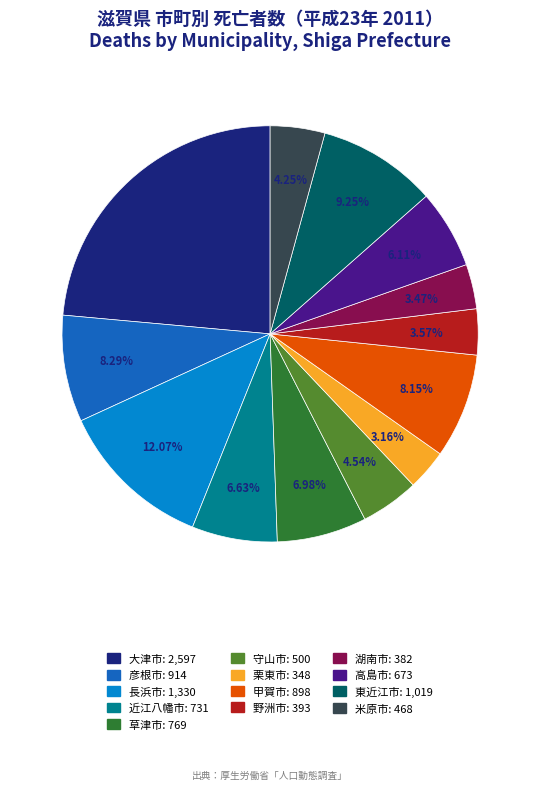

Which category has the biggest portion of the pie?

大津市